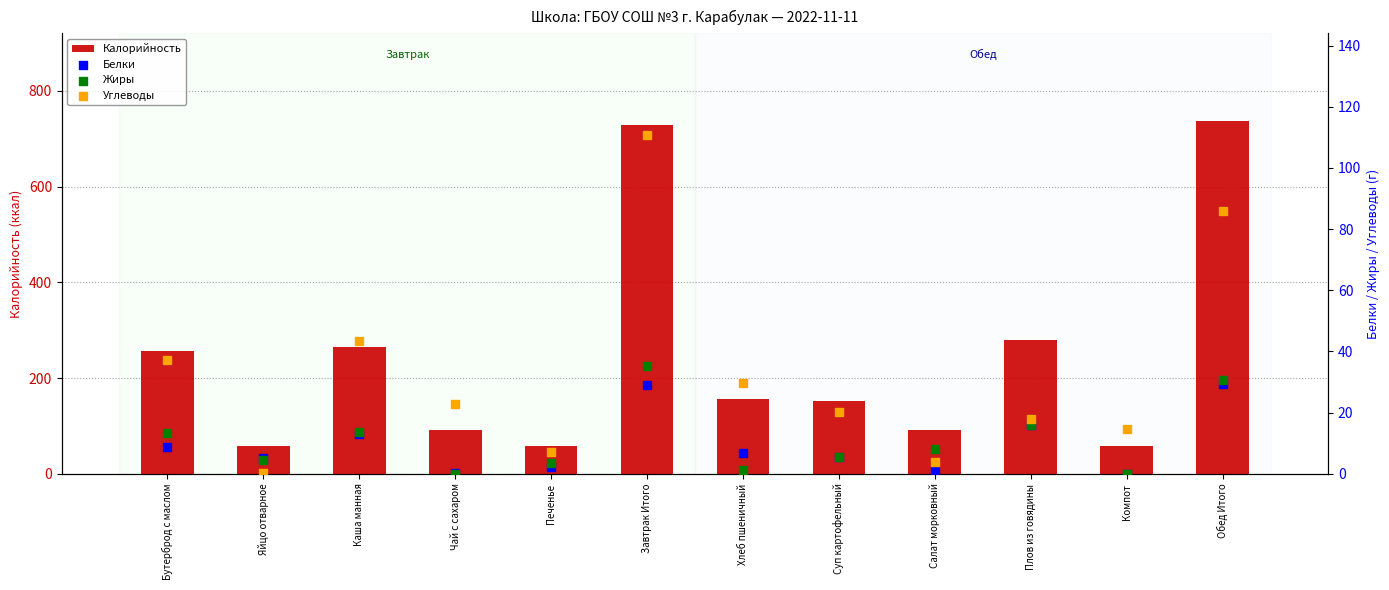

Which series has the largest Y range (max minus min)?

Калорийность